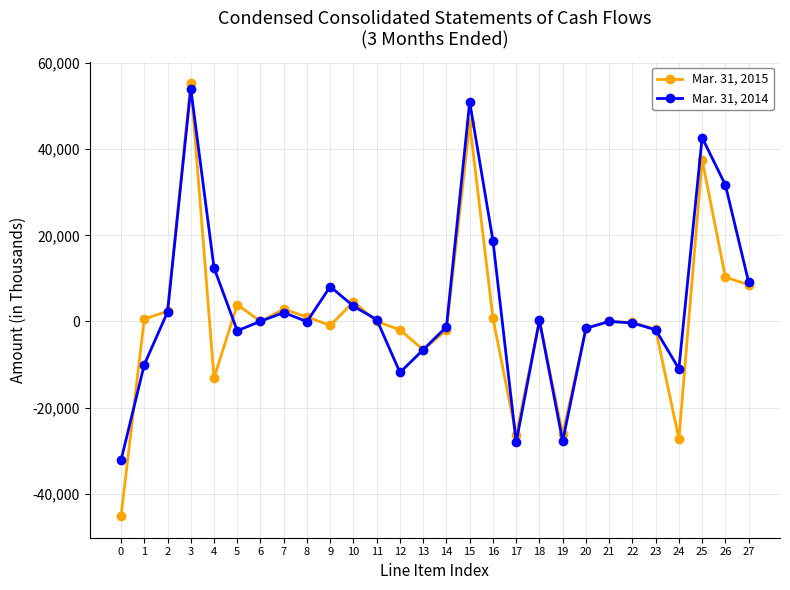

What is the sum of all Mar. 31, 2015 values?

20592